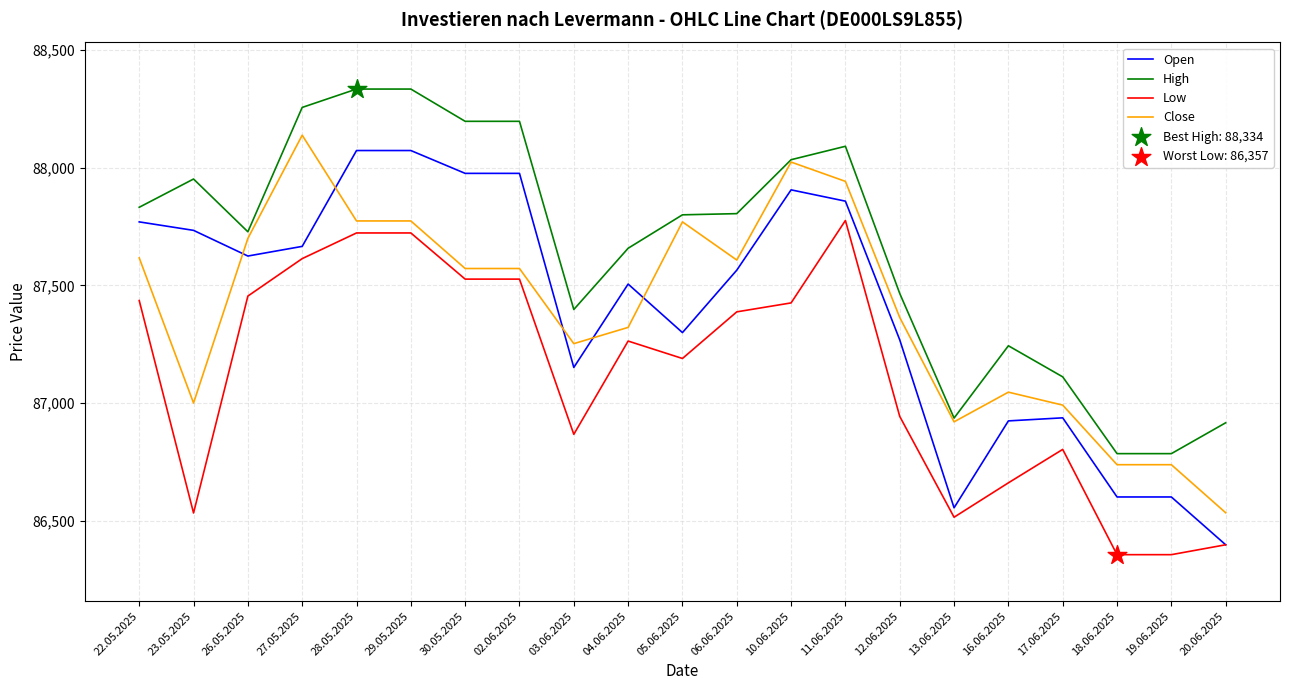

What is the difference between the highest and lowest values at 11.06.2025?

315